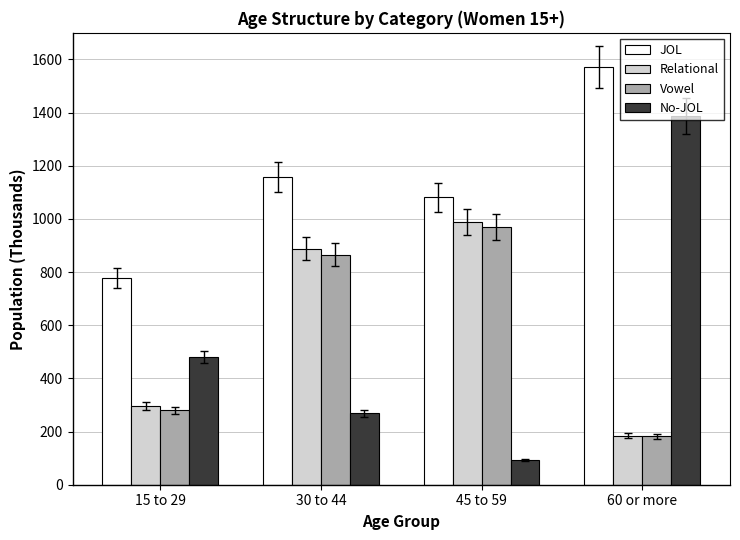

At which category is the sum across all series the highest?

60 or more